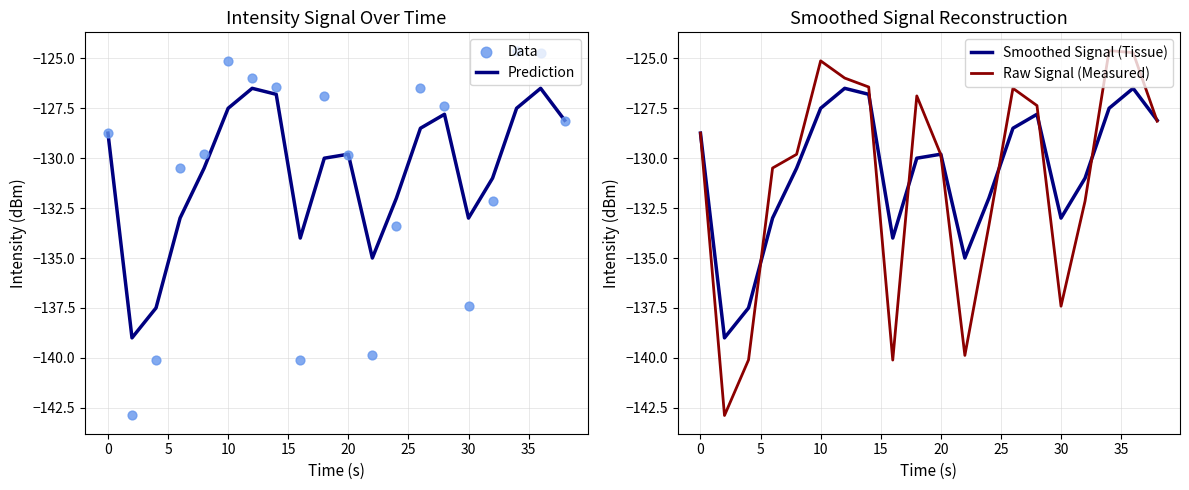

What are all the series names shown in the legend?

Prediction, Data, Smoothed Signal (Tissue), Raw Signal (Measured)